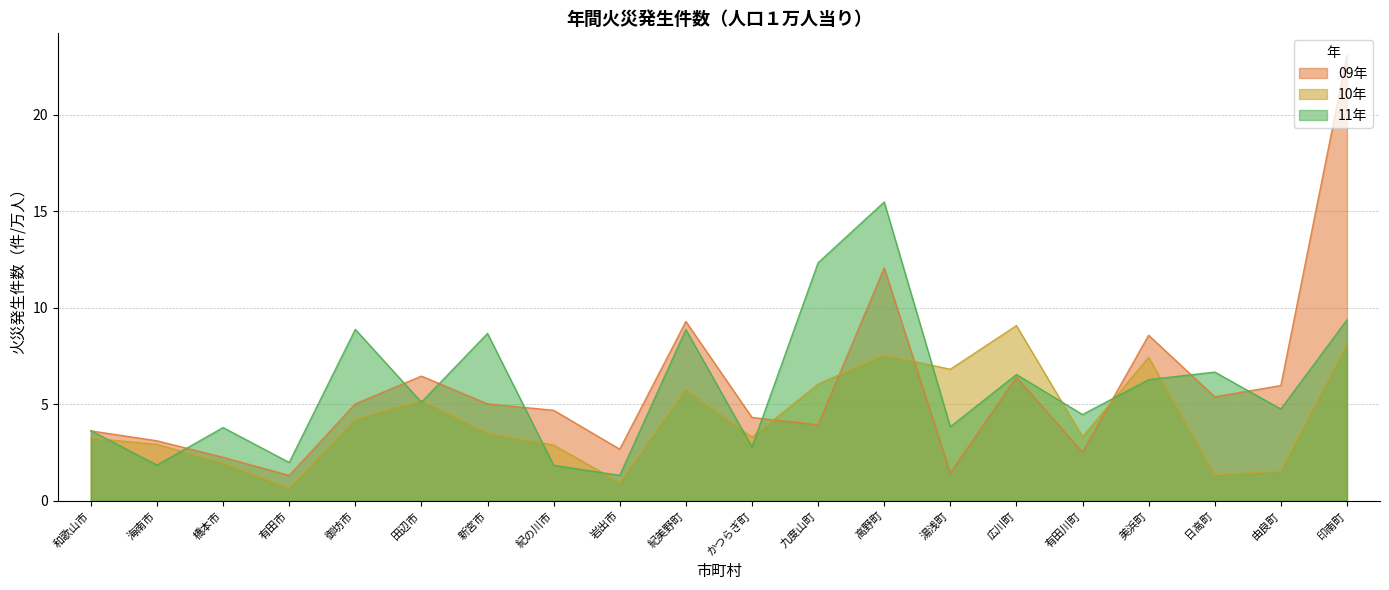

What is the maximum value shown in the chart?

23.1